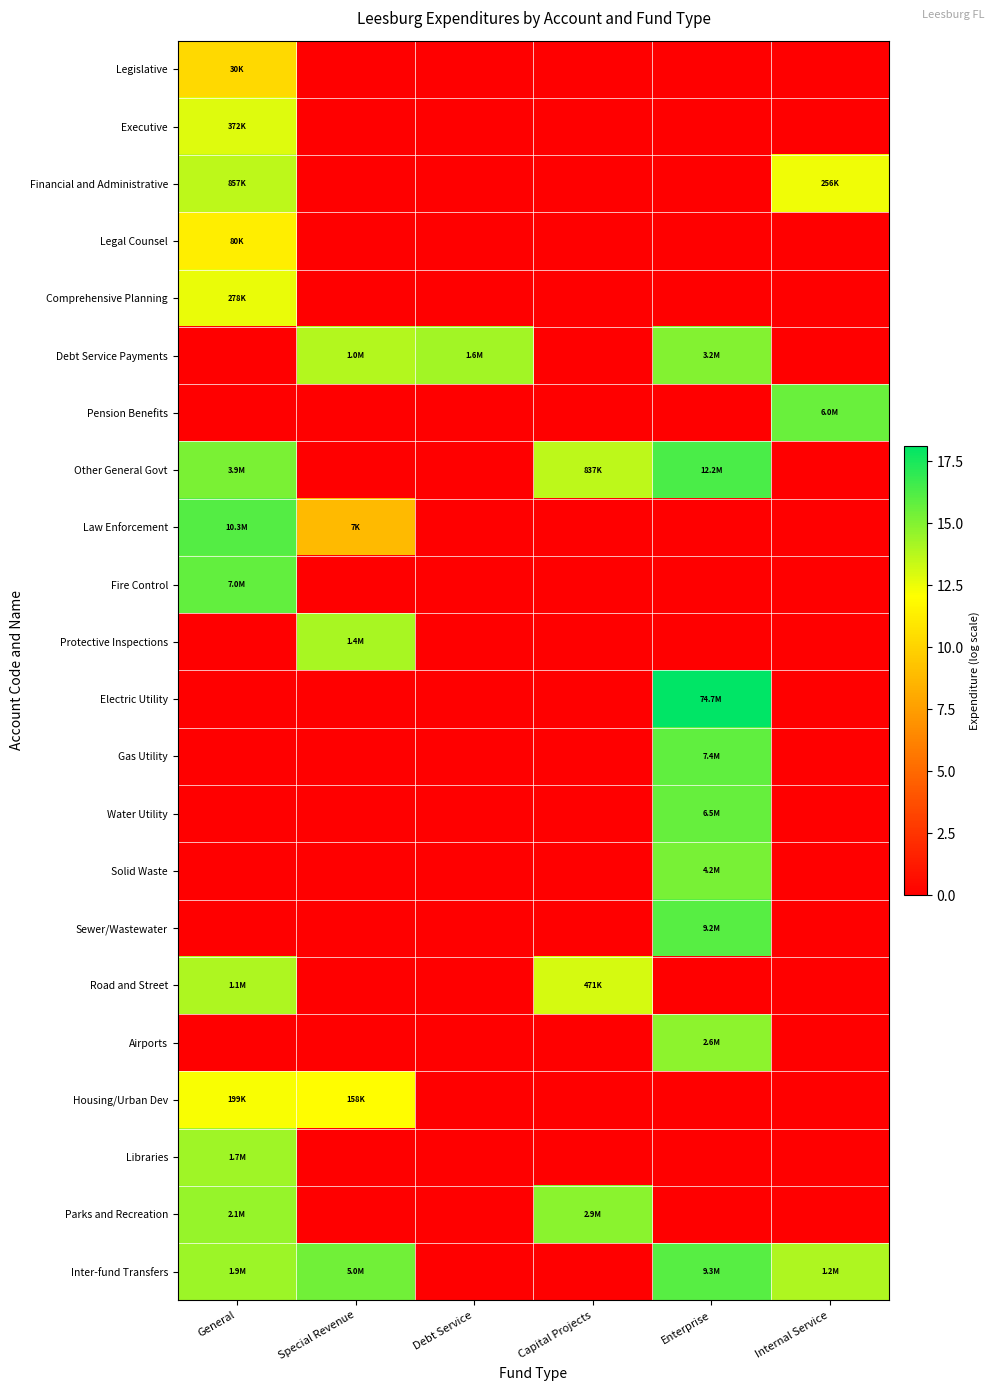

Between Special Revenue and Enterprise, which is larger?

Special Revenue